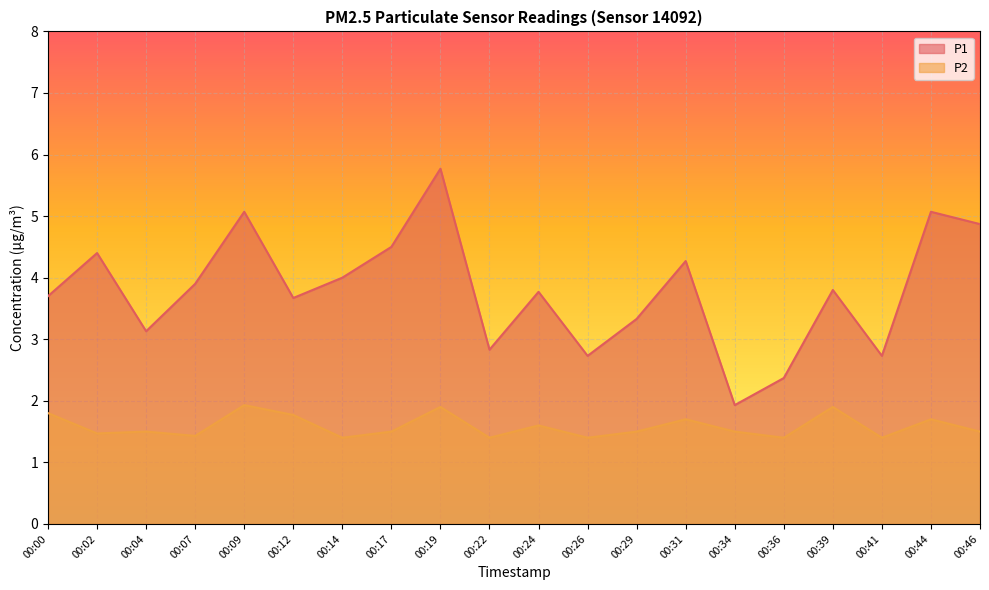

List the series in order of their peak value, lowest first.

P2, P1